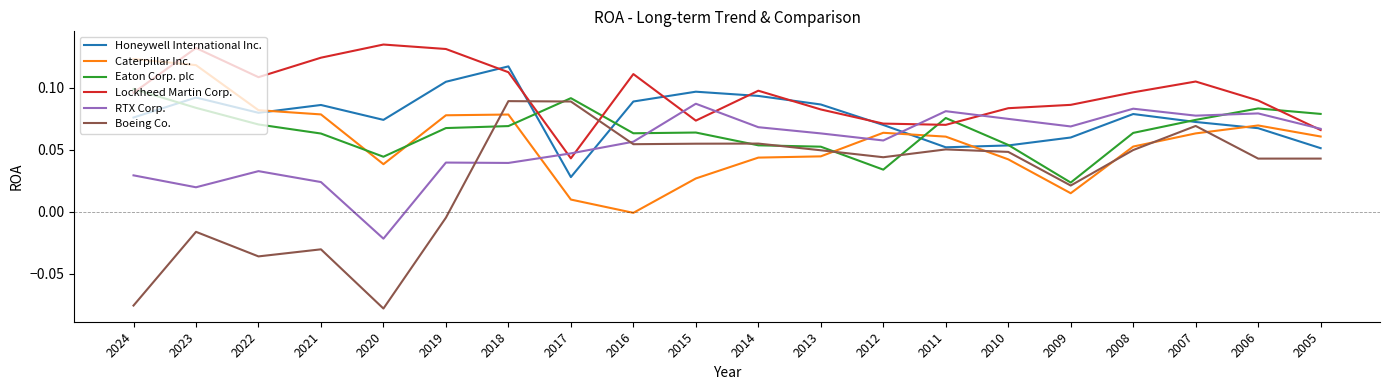

Which series changed the most between 2020 and 2009?

Boeing Co.